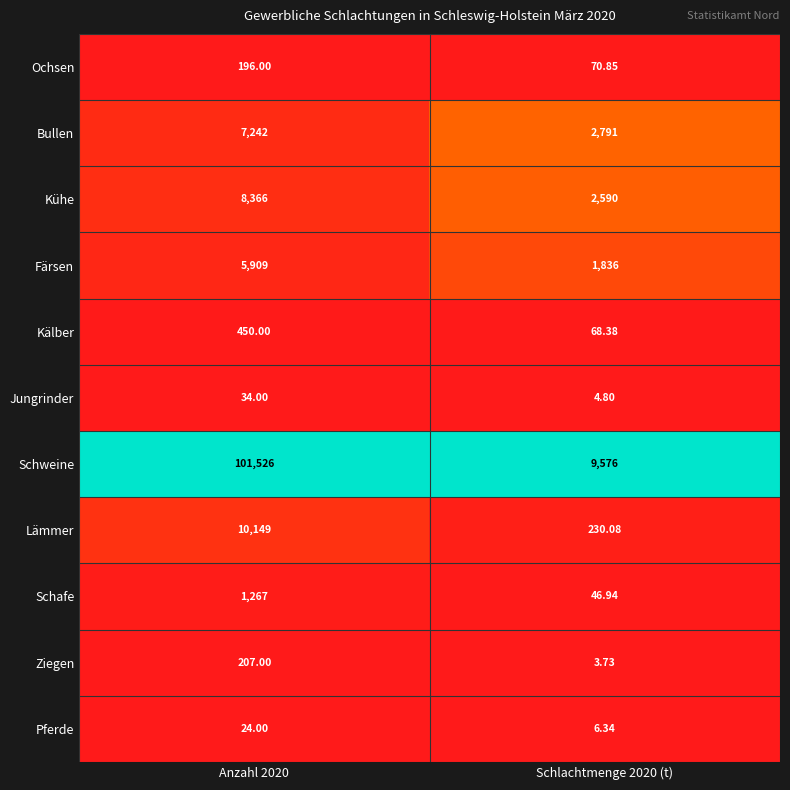

Which series has the largest total across all categories?

Schweine